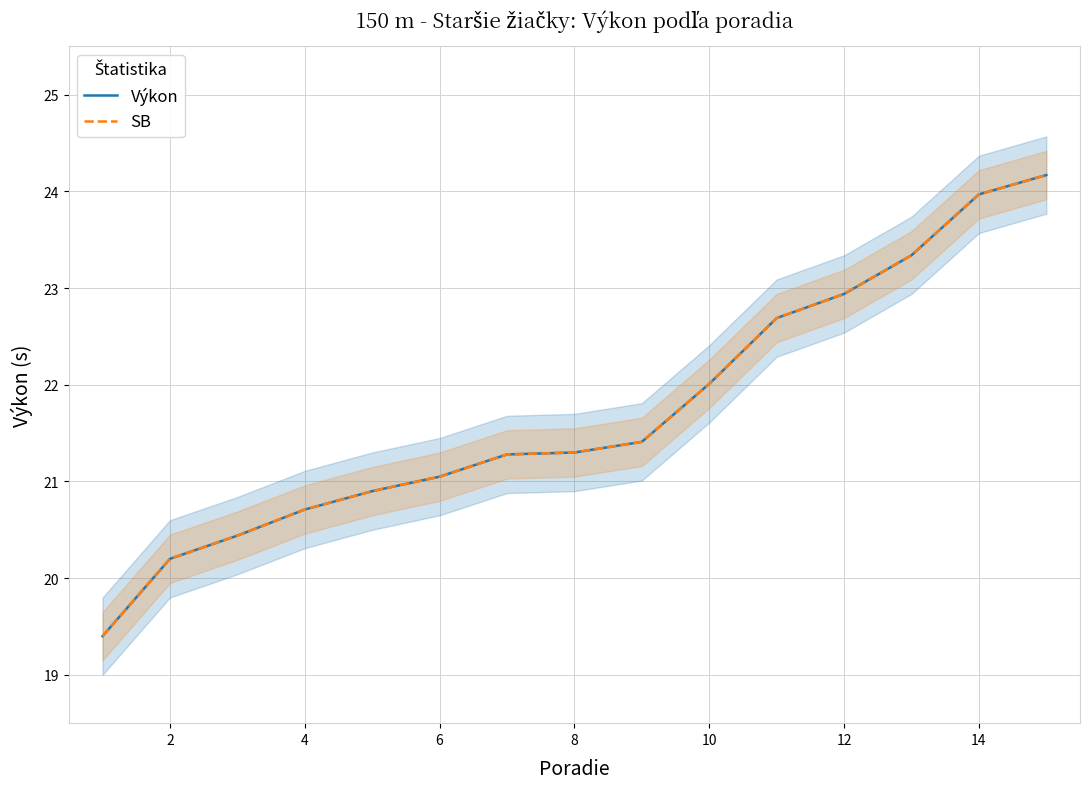

True or false: SB and Výkon cross at least once.

False